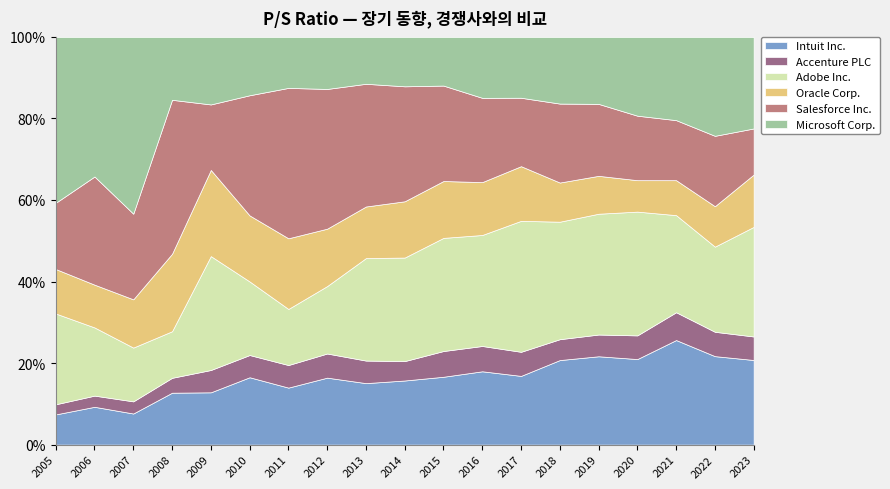

The Adobe Inc. series shows 17.0 at 2020. True or false?

True